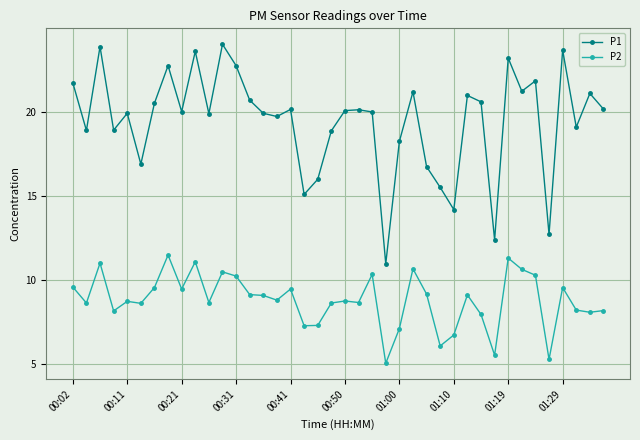

True or false: P2 and P1 intersect in this chart.

False